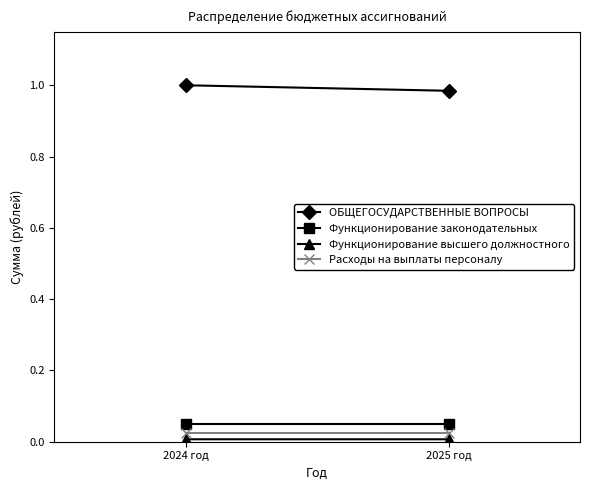

What is the label of the 1st point from the left?

2024 год